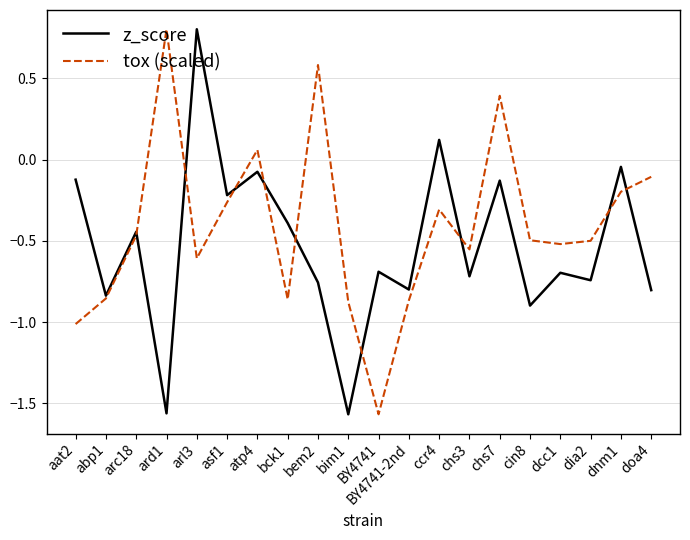

Is the value of tox (scaled) at chs7 greater than the value of z_score at dcc1?

Yes